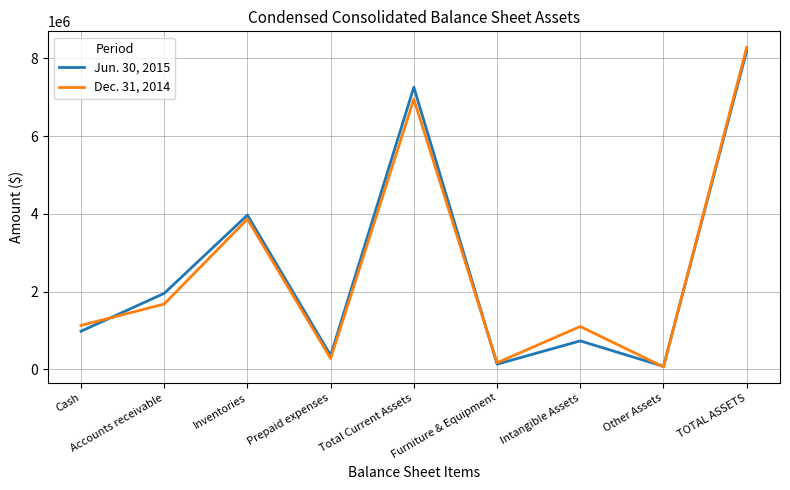

At which label does Jun. 30, 2015 reach its peak?

TOTAL ASSETS